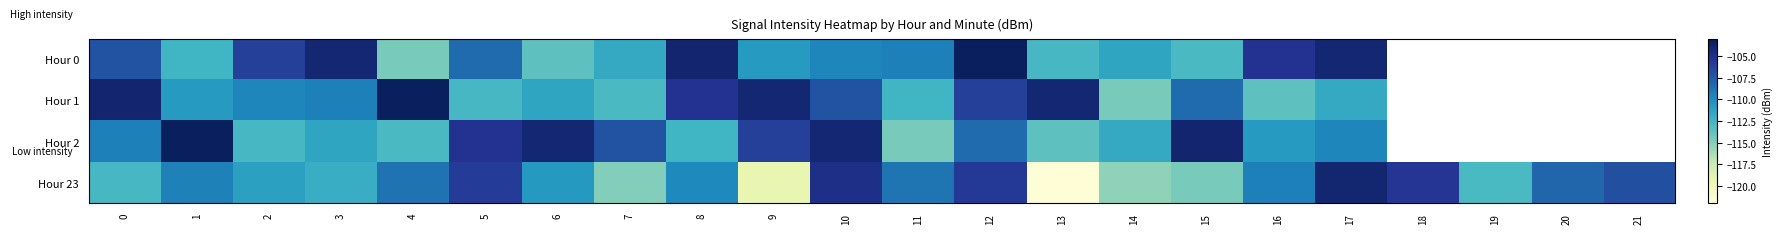

Between 10 and 17, which is larger?

17